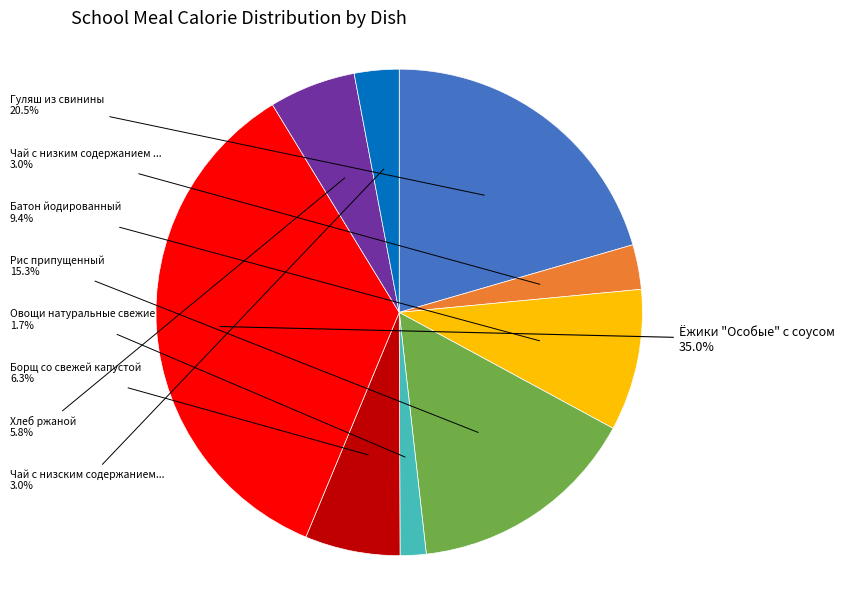

How many segments does this pie chart have?

9